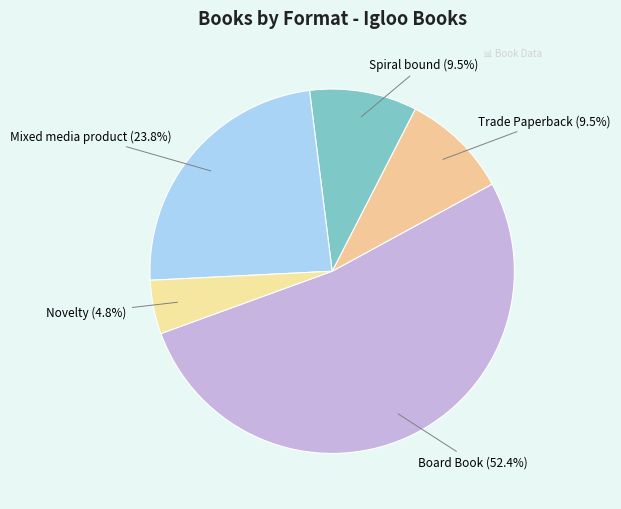

What portion of the pie excludes Novelty?

95.2%